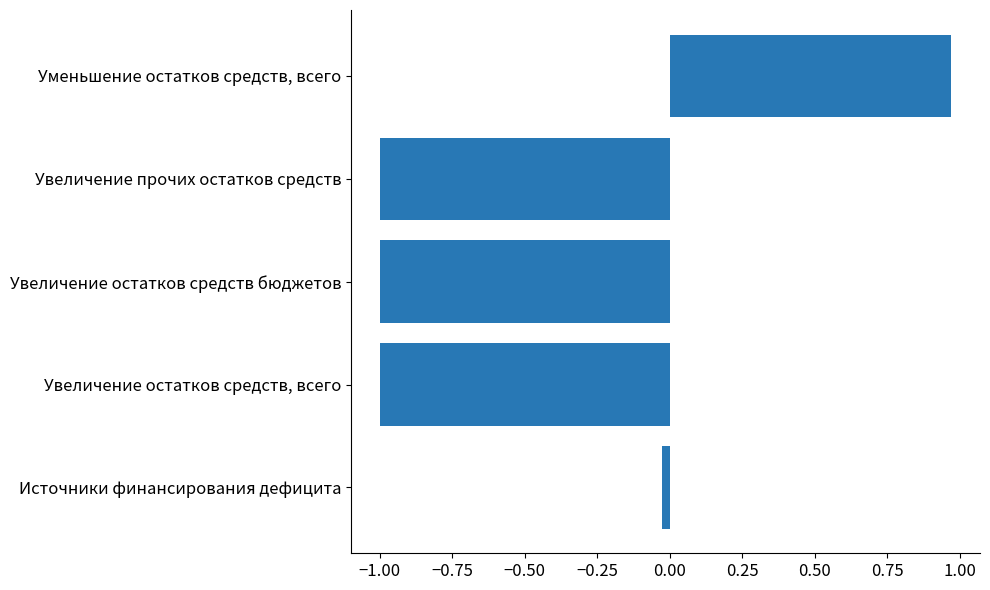

How many values are above zero?

1